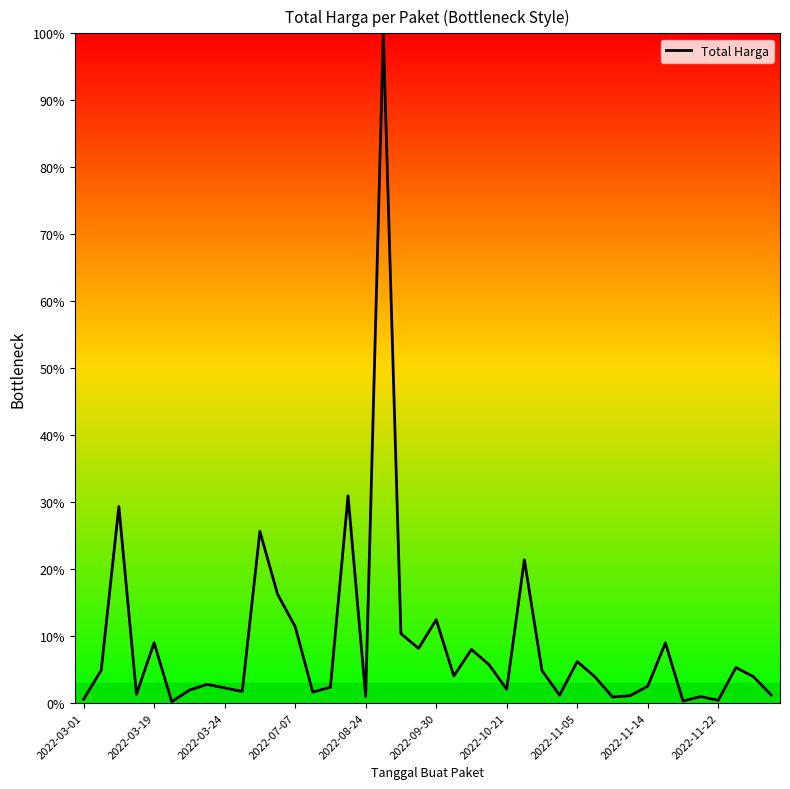

What is the maximum value shown in the chart?

100.0